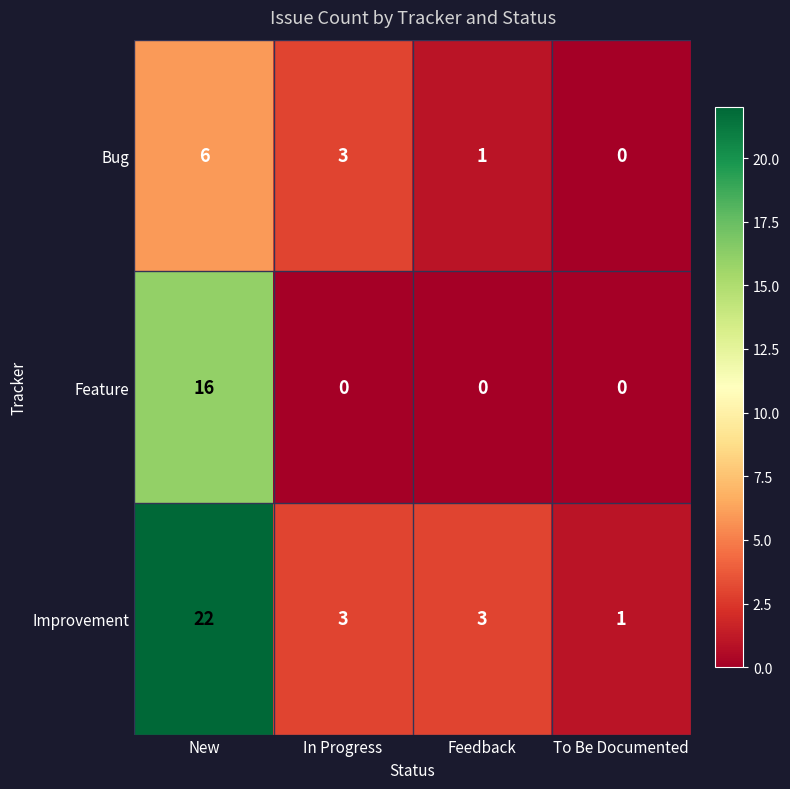

List the series in order of their overall mean, lowest first.

Bug, Feature, Improvement